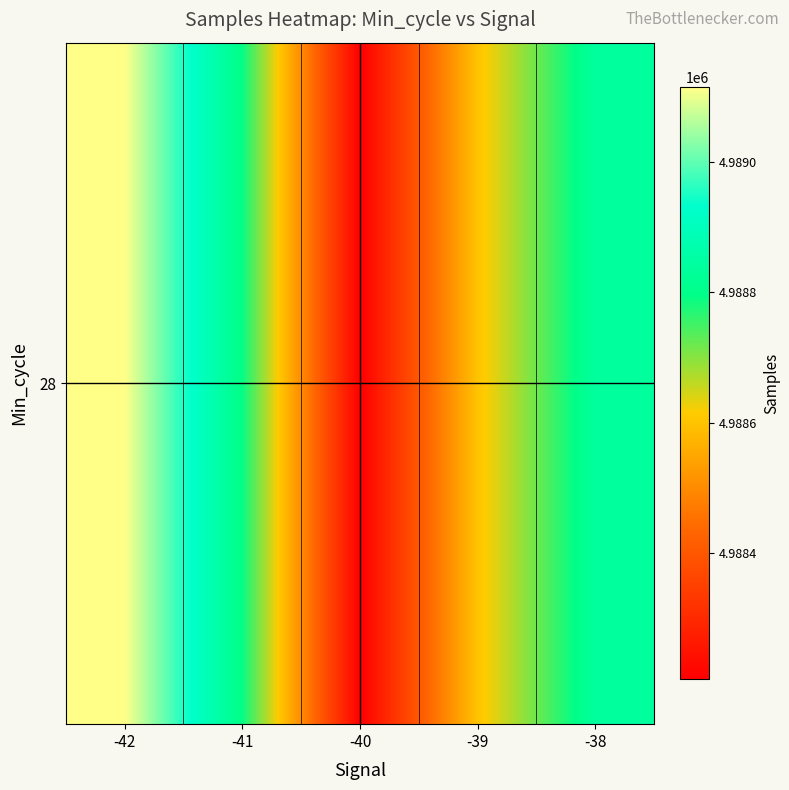

What is the ratio of the value at -38 to the value at -39?

1.0